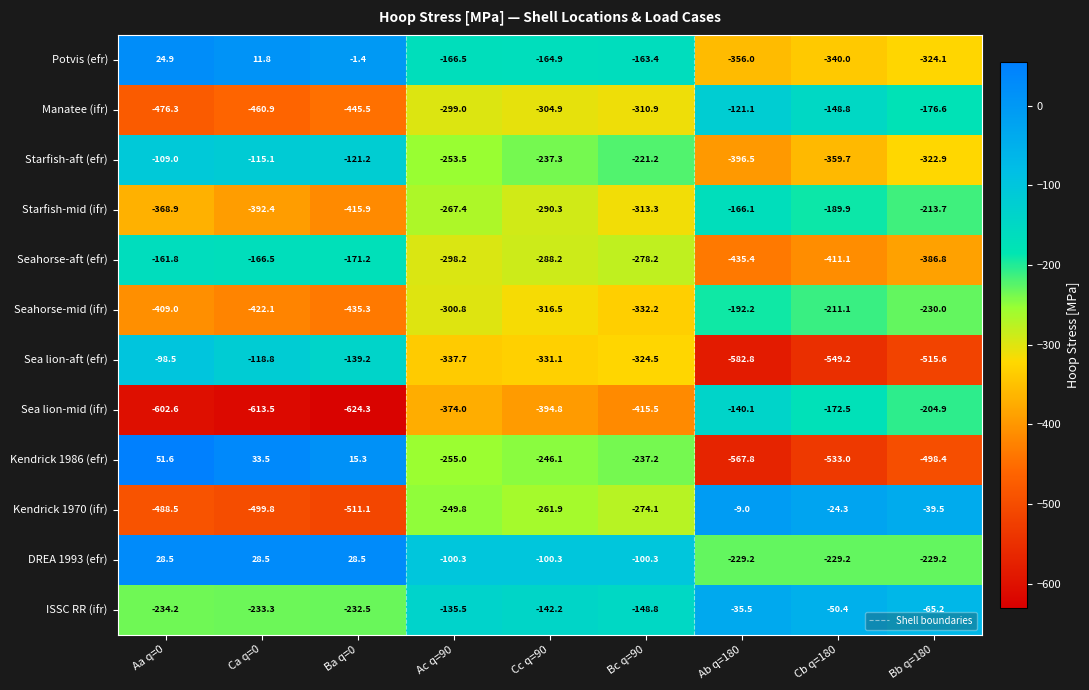

At which label is Kendrick 1970 (ifr) closest to -260?

Cc q=90